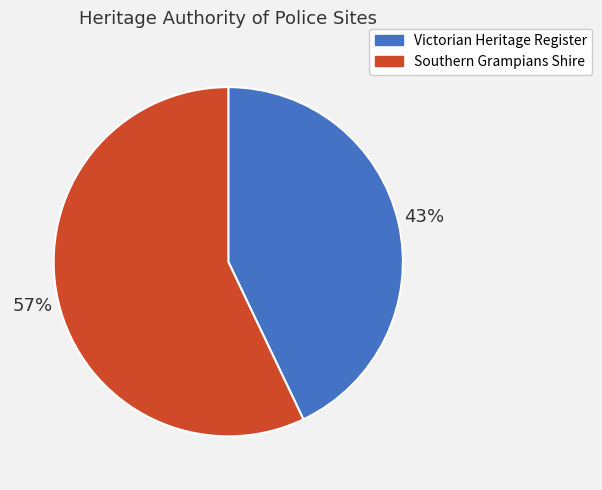

Rank the categories by value from highest to lowest.

Southern Grampians Shire, Victorian Heritage Register